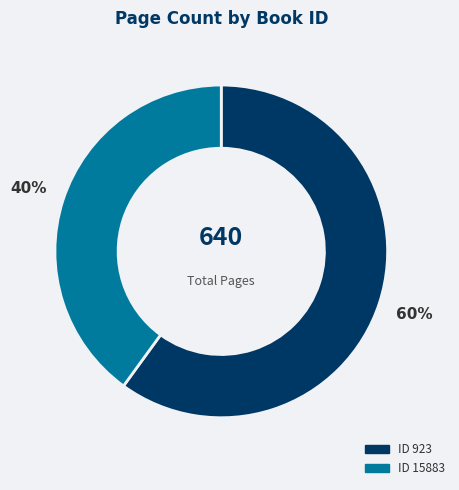

Is there any slice that represents more than half of the pie?

Yes